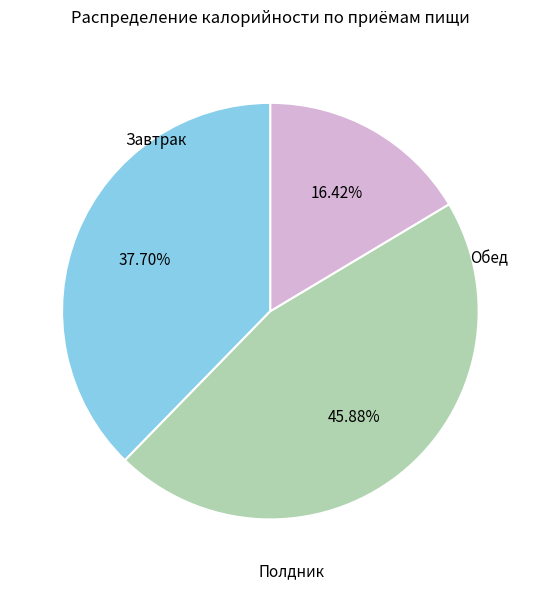

Does any single category account for the majority?

No